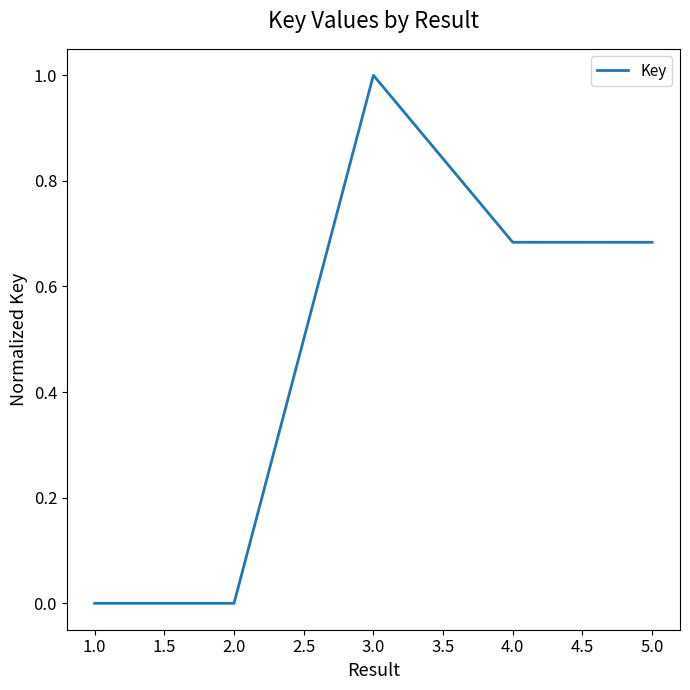

True or false: there are more than 0 points higher than both neighbors.

True